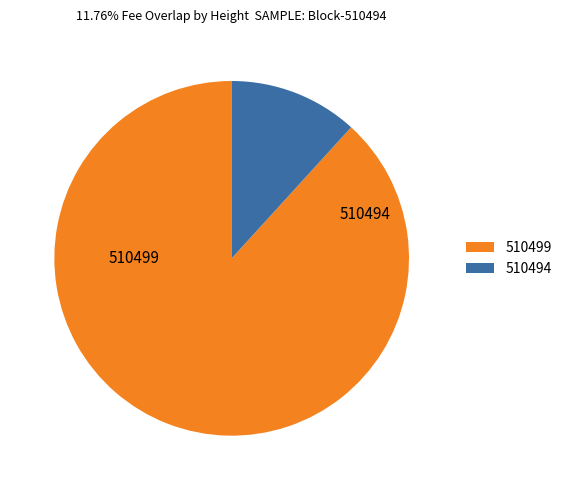

Count the number of slices in the pie.

2